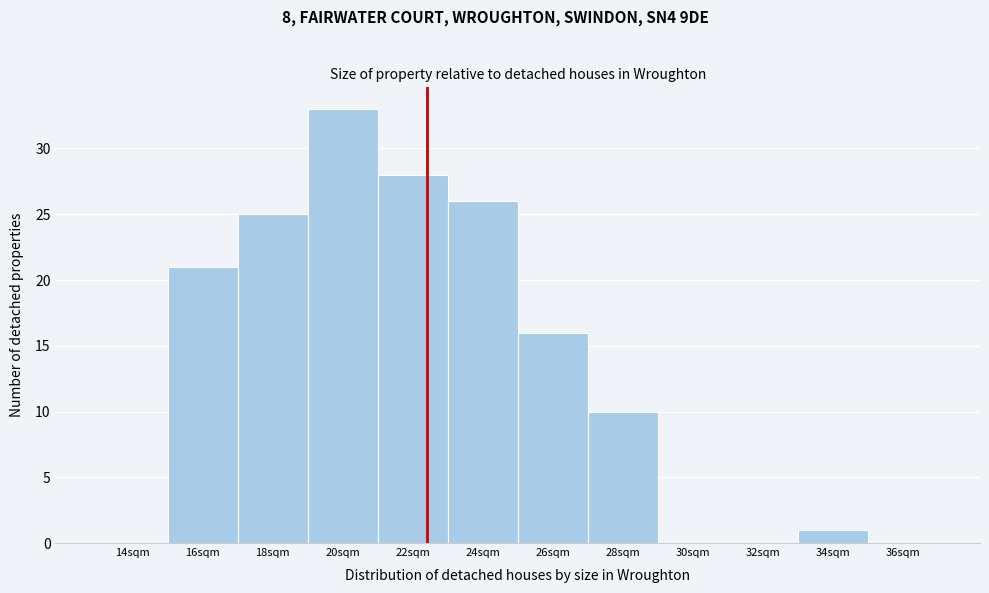

Reading left to right, what are all the values shown in this chart?

14sqm=0	16sqm=21	18sqm=25	20sqm=33	22sqm=28	24sqm=26	26sqm=16	28sqm=10	30sqm=0	32sqm=0	34sqm=1	36sqm=0